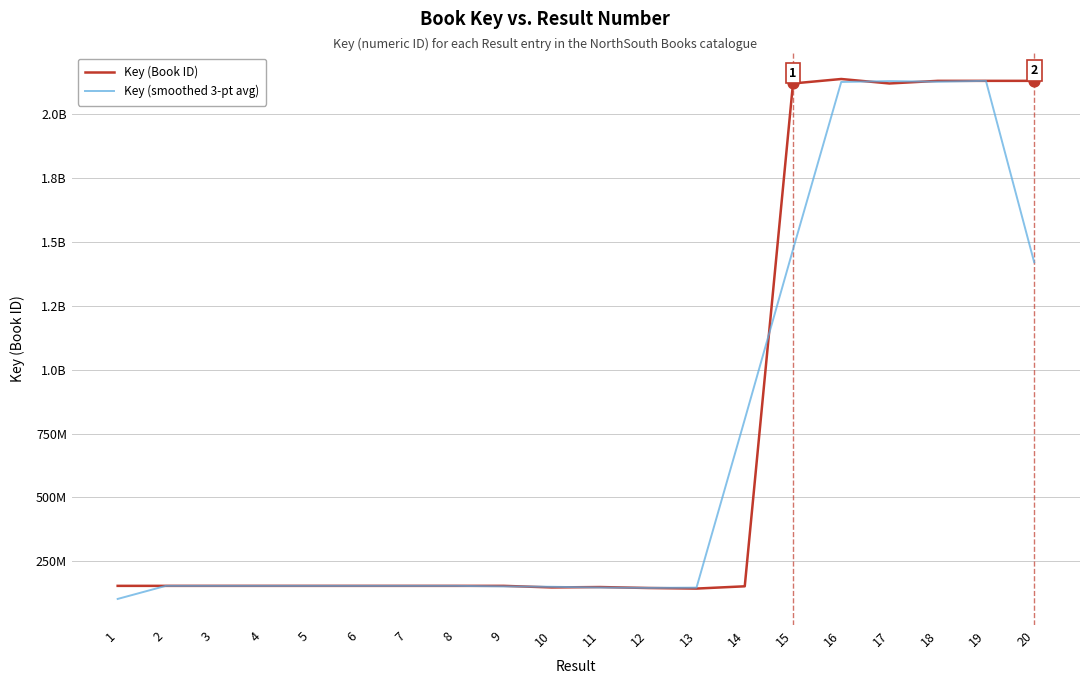

At which category is the sum across all series the highest?

16